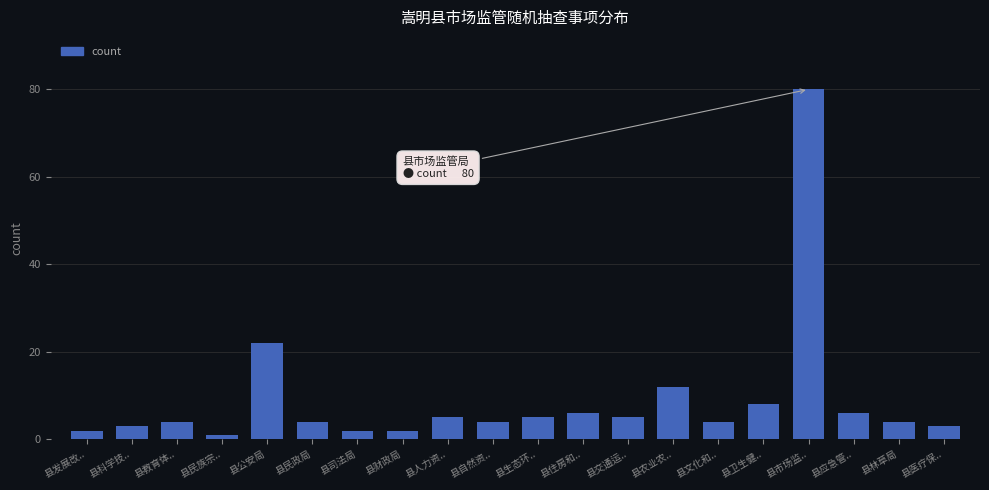

Reading right to left, transcribe all the data shown in this chart.

县医疗保..=3	县林草局=4	县应急管..=6	县市场监..=80	县卫生健..=8	县文化和..=4	县农业农..=12	县交通运..=5	县住房和..=6	县生态环..=5	县自然资..=4	县人力资..=5	县财政局=2	县司法局=2	县民政局=4	县公安局=22	县民族宗..=1	县教育体..=4	县科学技..=3	县发展改..=2